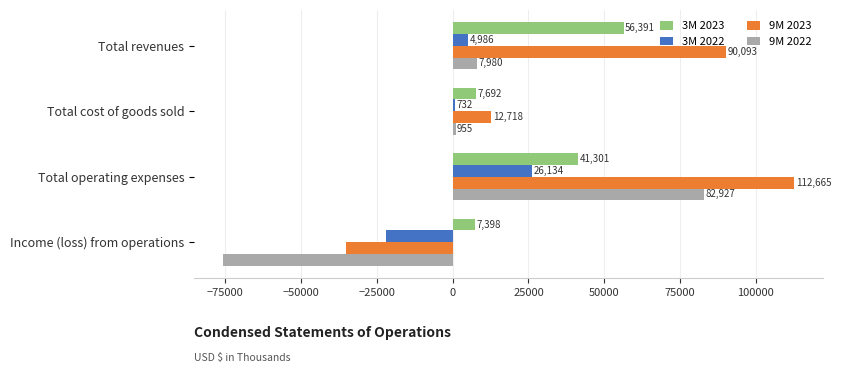

Where is 9M 2023 nearest to the value 38687?

Total cost of goods sold